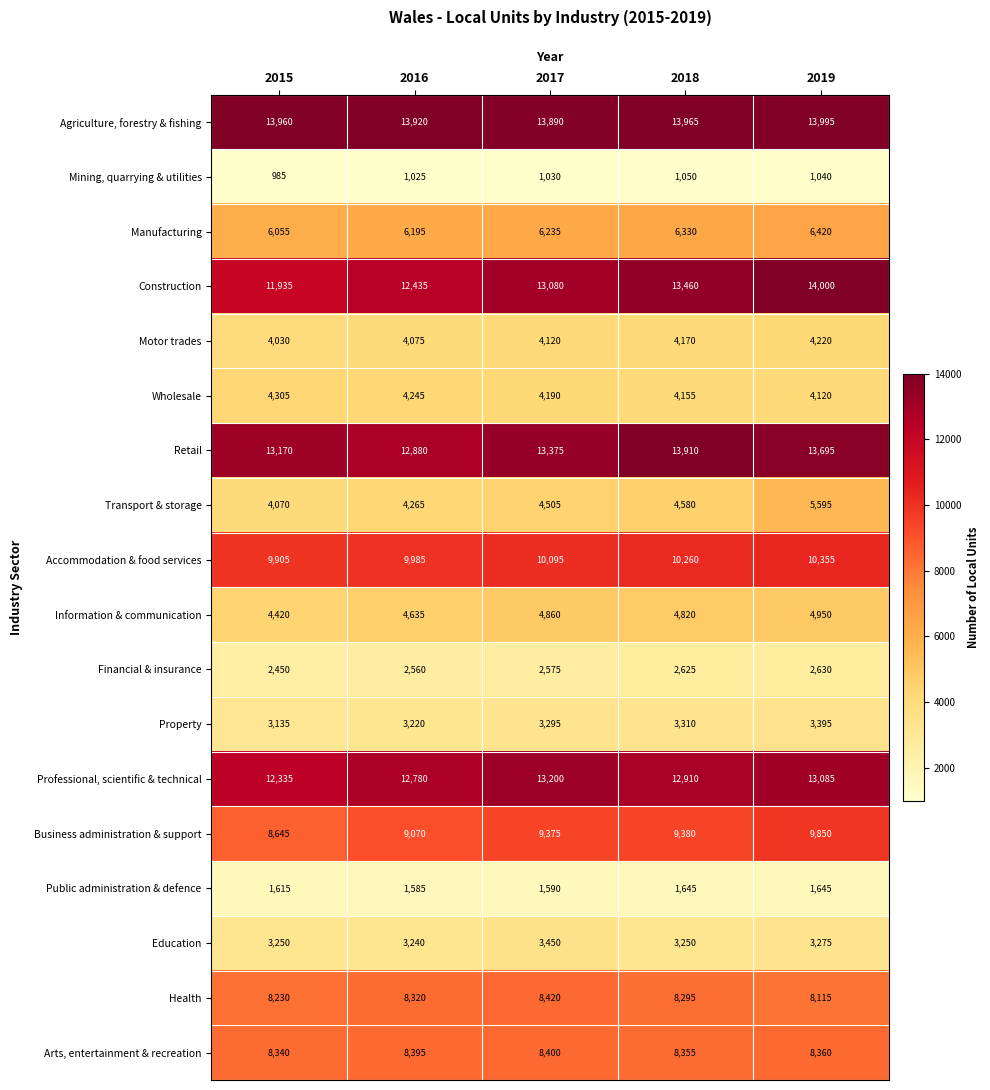

Which series changed the most between 2015 and 2016?

Construction